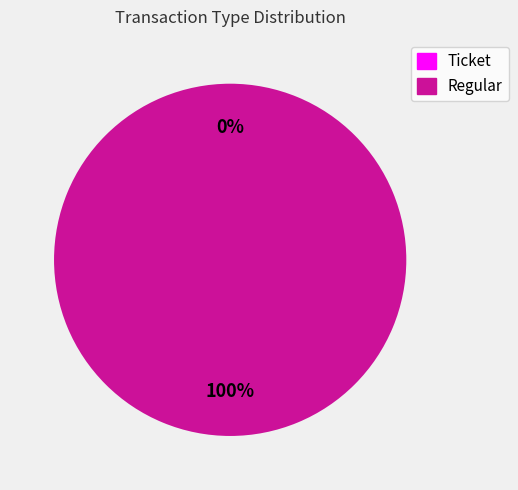

Does any single category account for the majority?

Yes